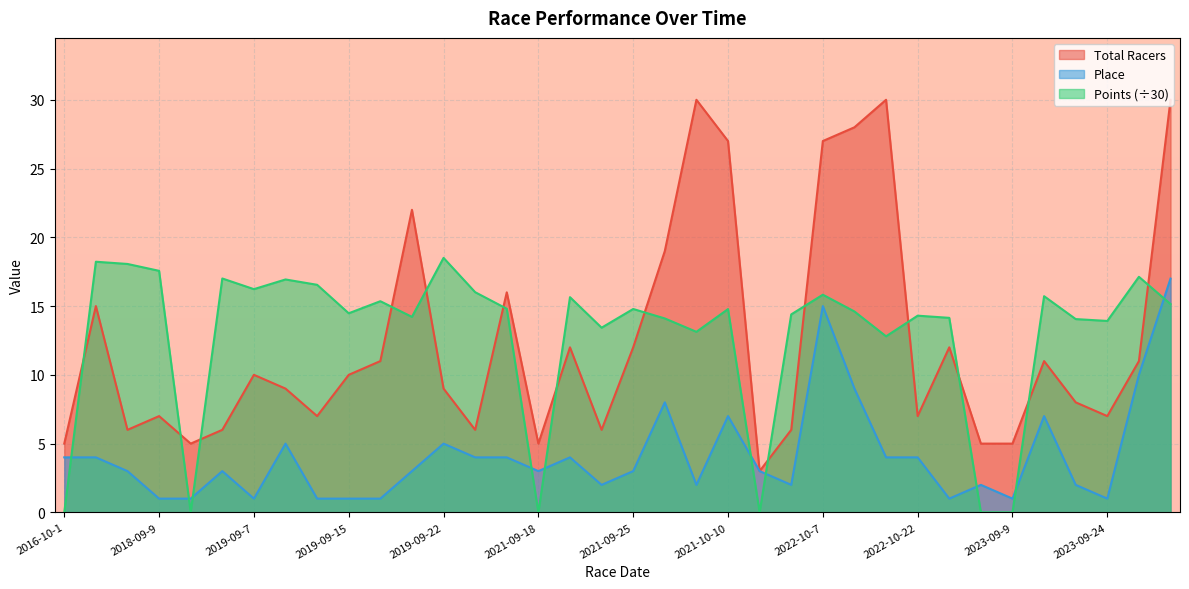

How many lines are shown in the chart?

3